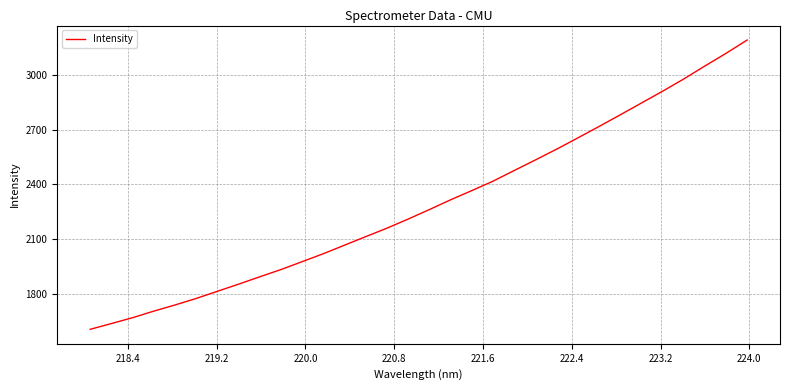

What is the greatest value displayed?

3190.7